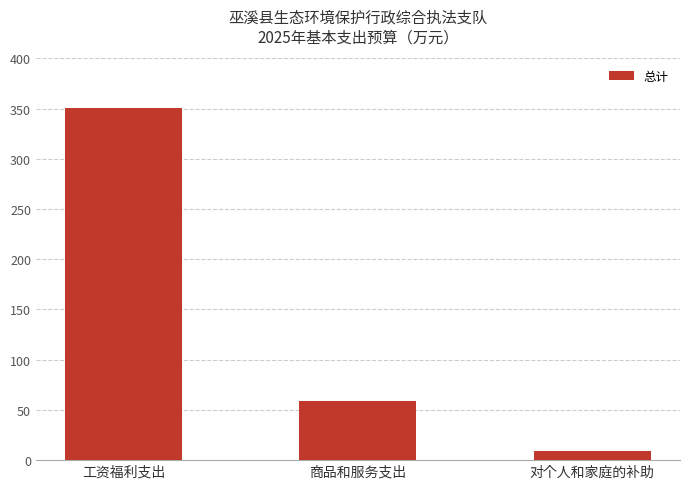

List the labels in order of value, smallest first.

对个人和家庭的补助, 商品和服务支出, 工资福利支出